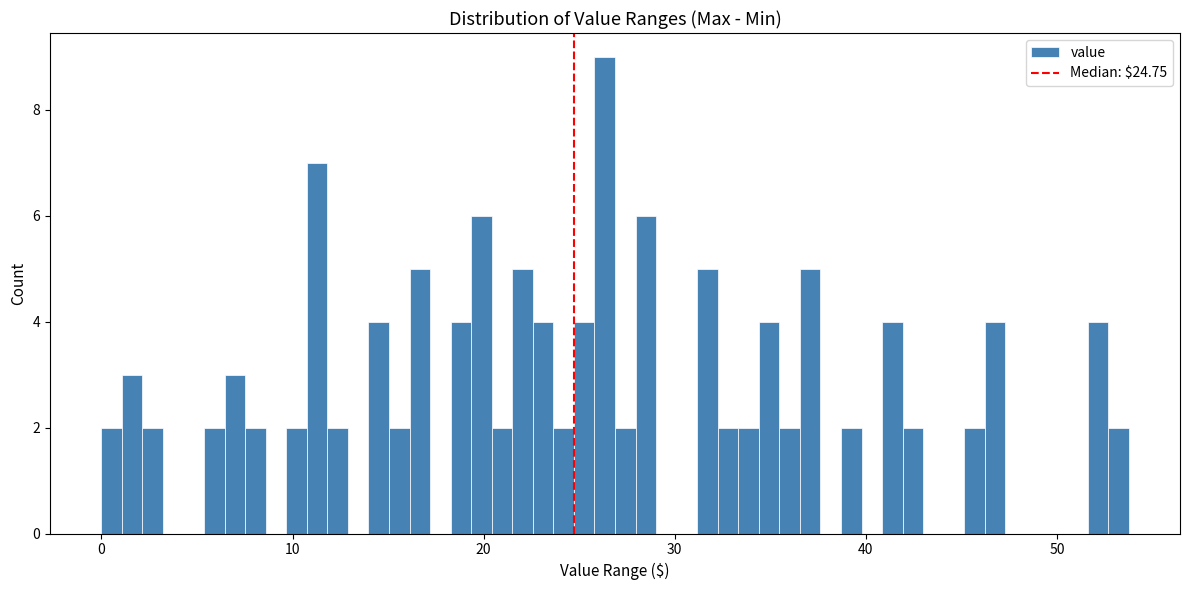

Around what value on the x-axis is the tallest bar? Give the approximate position of its centre, as read against the axis.

26